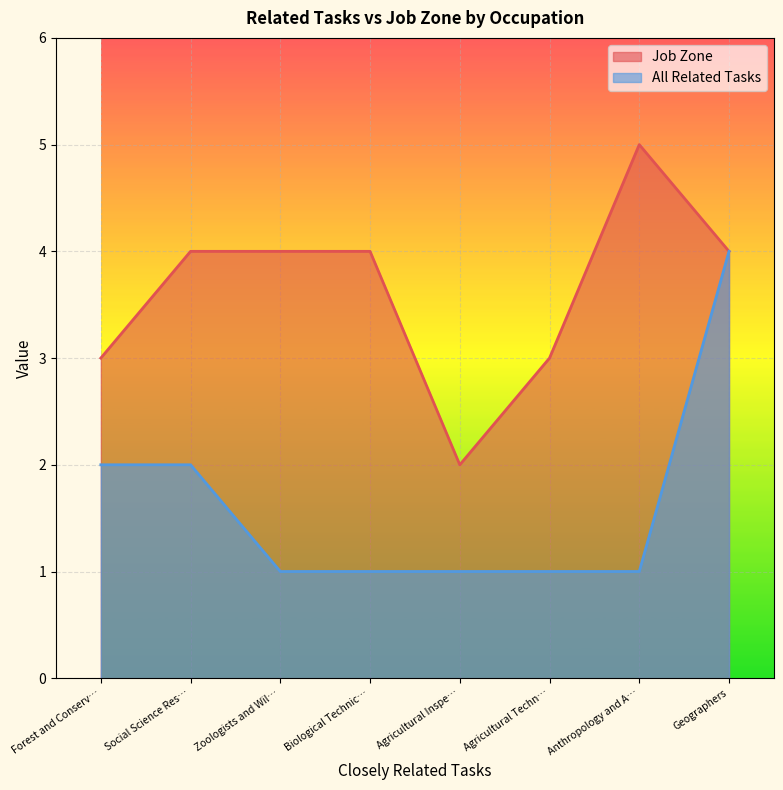

Which category has the lowest value in the Job Zone series?

Agricultural Inspe…